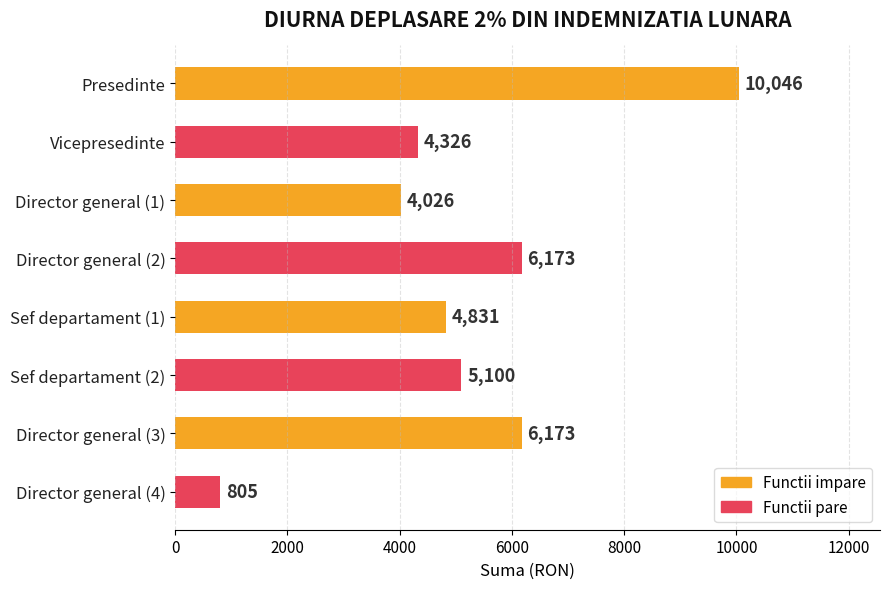

Reading top to bottom, extract all data points from this chart.

Presedinte=10046	Vicepresedinte=4326	Director general (1)=4026	Director general (2)=6173	Sef departament (1)=4831	Sef departament (2)=5100	Director general (3)=6173	Director general (4)=805